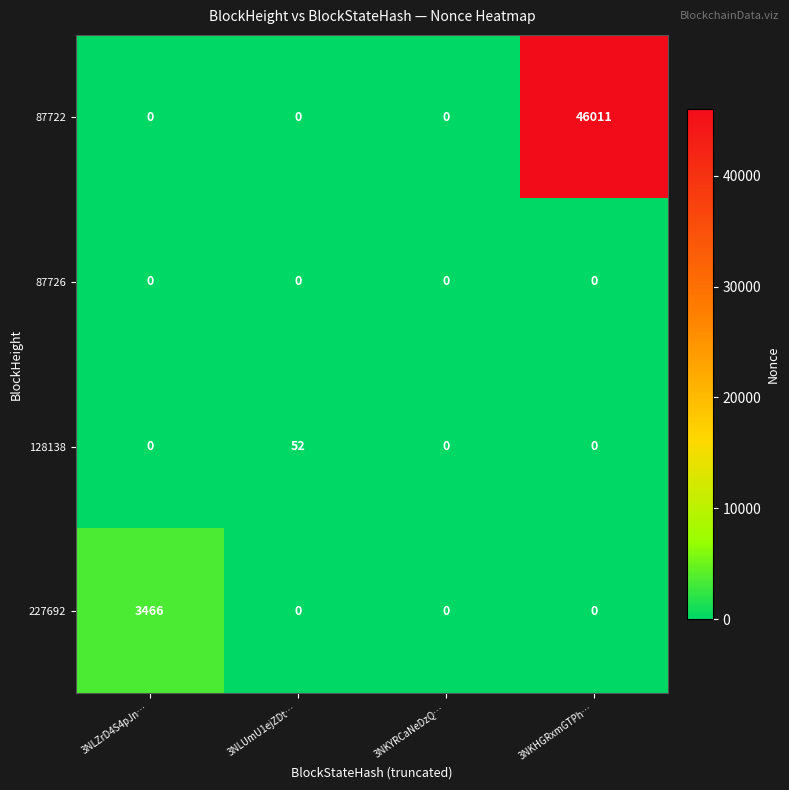

Count the 227692 values in the range 0 to 3466.

4